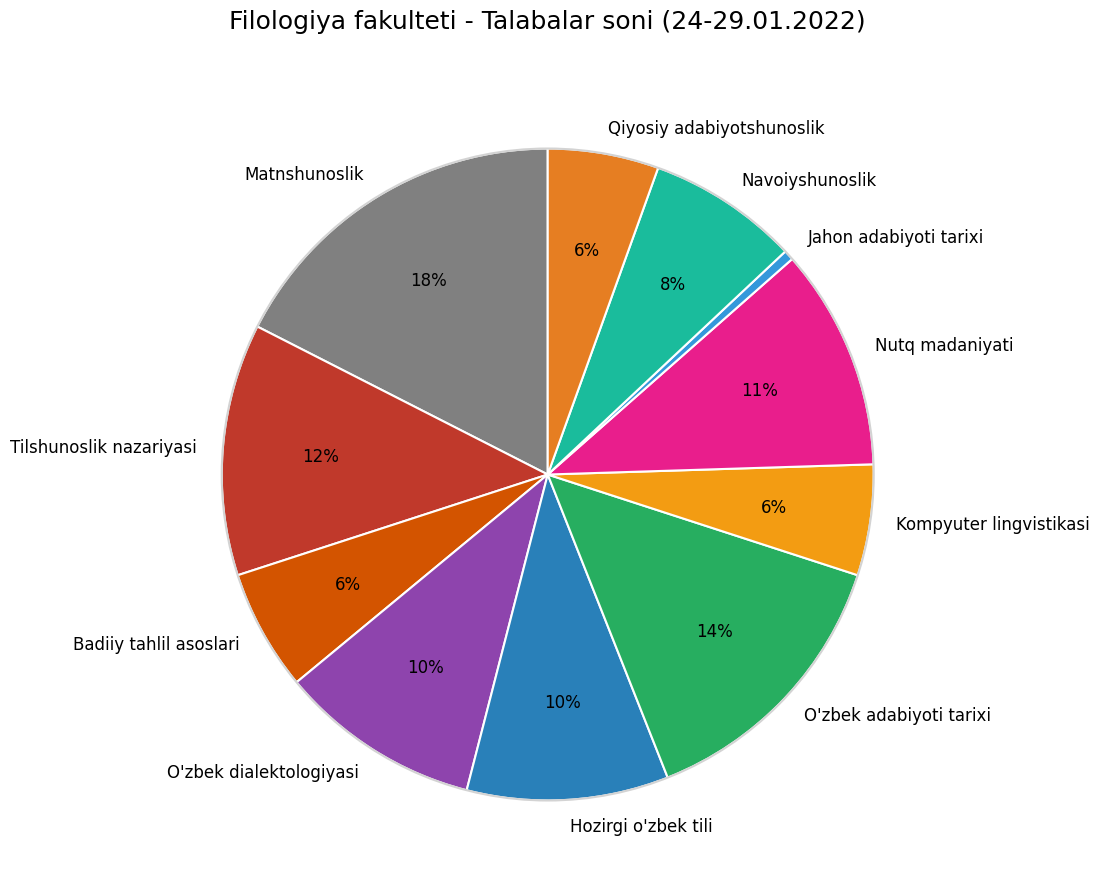

Which slice is the smallest?

Jahon adabiyoti tarixi